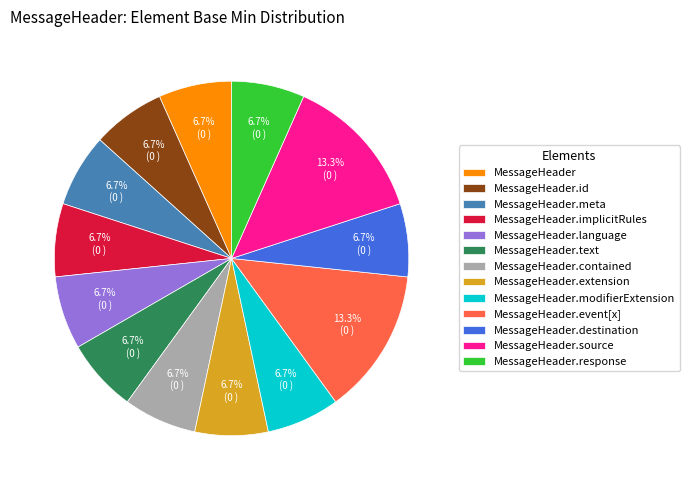

To the nearest percent, what is the difference between the MessageHeader.contained and MessageHeader.event[x] slice percentages?

7%